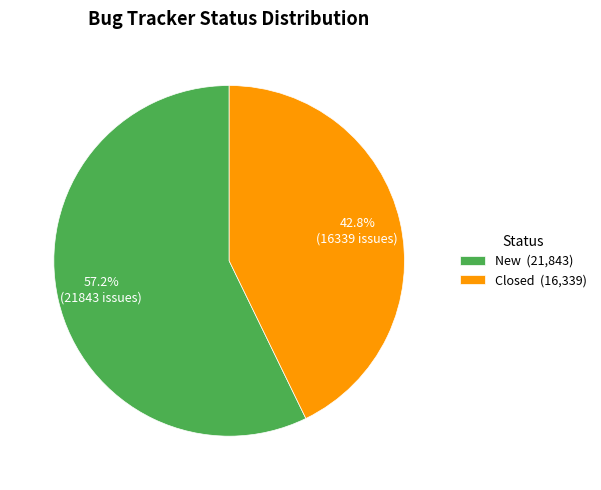

Rank the categories by value from highest to lowest.

New, Closed